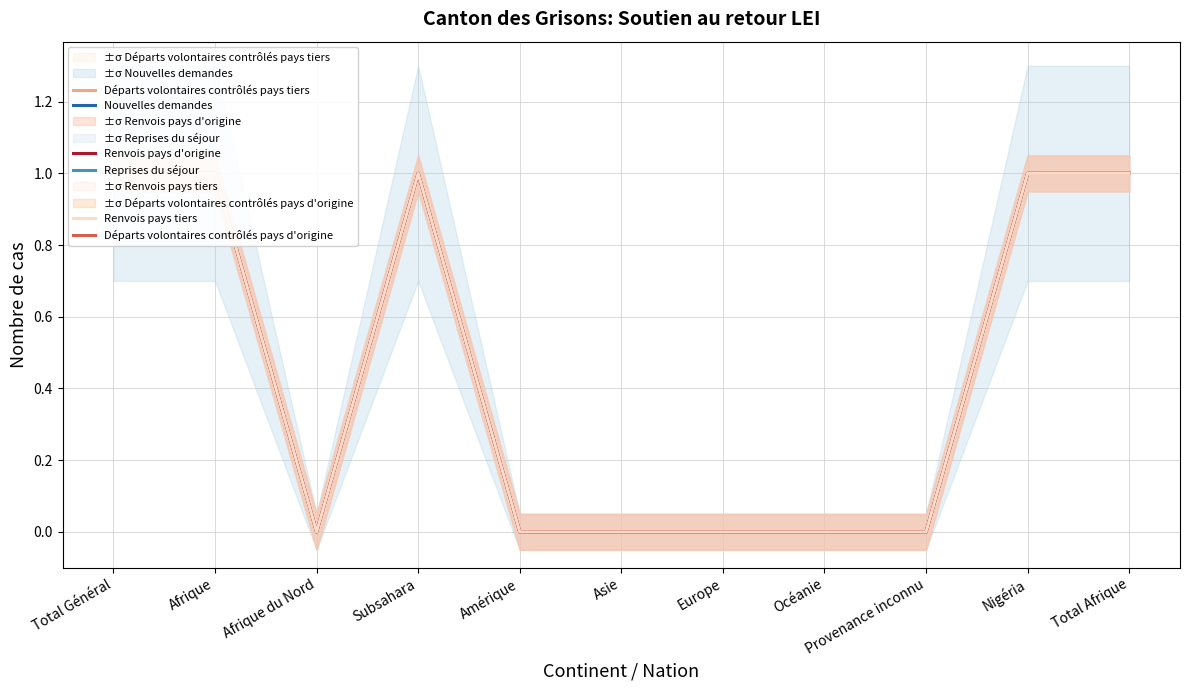

Reading left to right, what are all the values shown in this chart?

Nouvelles demandes: Total Général=1	Afrique=1	Afrique du Nord=0	Subsahara=1	Amérique=0	Asie=0	Europe=0	Océanie=0	Provenance inconnu=0	Nigéria=1	Total Afrique=1
Reprises du séjour: Total Général=1	Afrique=1	Afrique du Nord=0	Subsahara=1	Amérique=0	Asie=0	Europe=0	Océanie=0	Provenance inconnu=0	Nigéria=1	Total Afrique=1
Départs volontaires contrôlés pays d'origine: Total Général=1	Afrique=1	Afrique du Nord=0	Subsahara=1	Amérique=0	Asie=0	Europe=0	Océanie=0	Provenance inconnu=0	Nigéria=1	Total Afrique=1
Départs volontaires contrôlés pays tiers: Total Général=1	Afrique=1	Afrique du Nord=0	Subsahara=1	Amérique=0	Asie=0	Europe=0	Océanie=0	Provenance inconnu=0	Nigéria=1	Total Afrique=1
Renvois pays d'origine: Total Général=1	Afrique=1	Afrique du Nord=0	Subsahara=1	Amérique=0	Asie=0	Europe=0	Océanie=0	Provenance inconnu=0	Nigéria=1	Total Afrique=1
Renvois pays tiers: Total Général=1	Afrique=1	Afrique du Nord=0	Subsahara=1	Amérique=0	Asie=0	Europe=0	Océanie=0	Provenance inconnu=0	Nigéria=1	Total Afrique=1